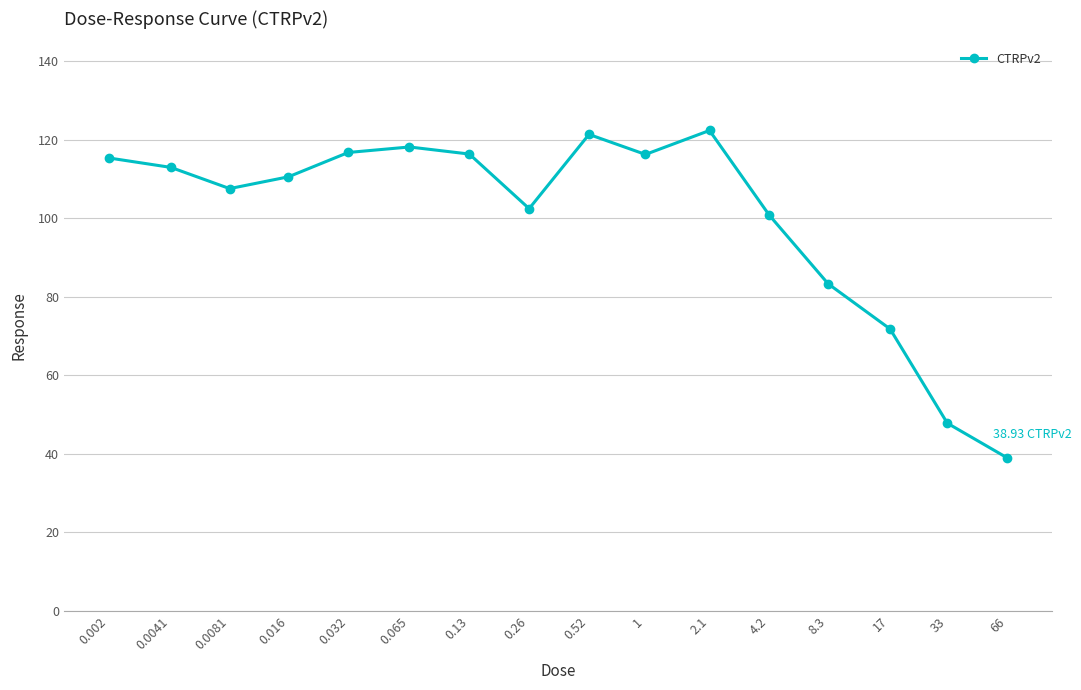

What is the difference between the maximum and minimum values?

83.4